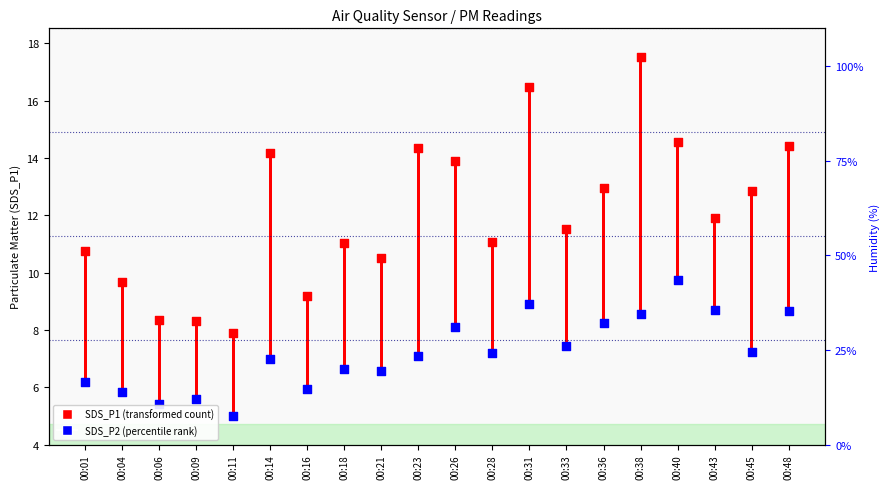

What is the total value across all series at 00:09?

13.9